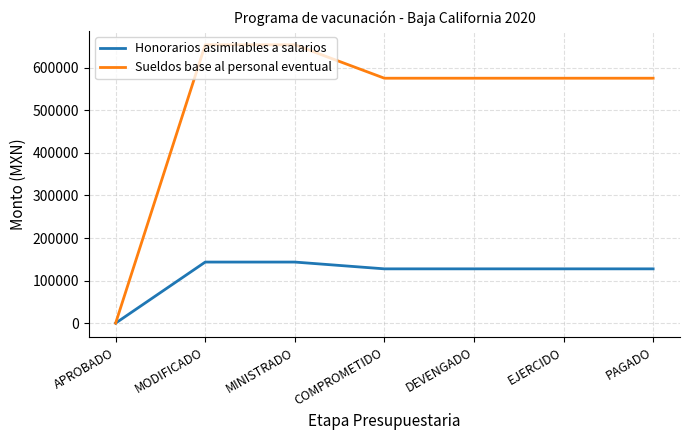

What is the spread (max minus min) of values at PAGADO?

447999.2